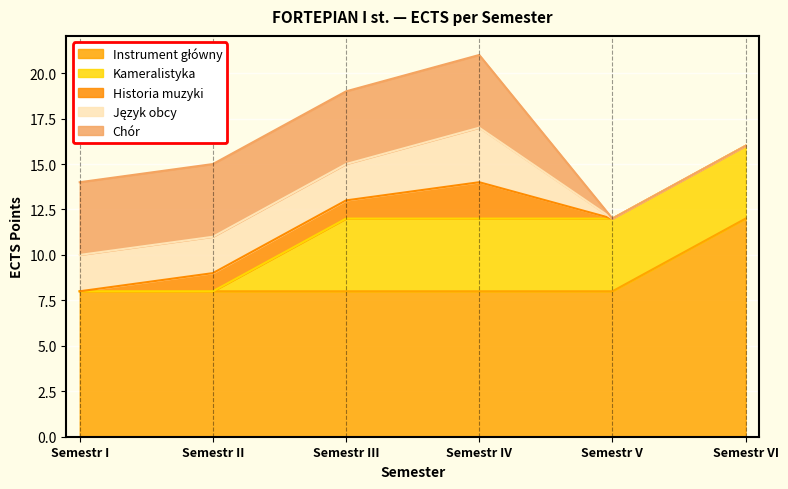

How many lines are shown in the chart?

5